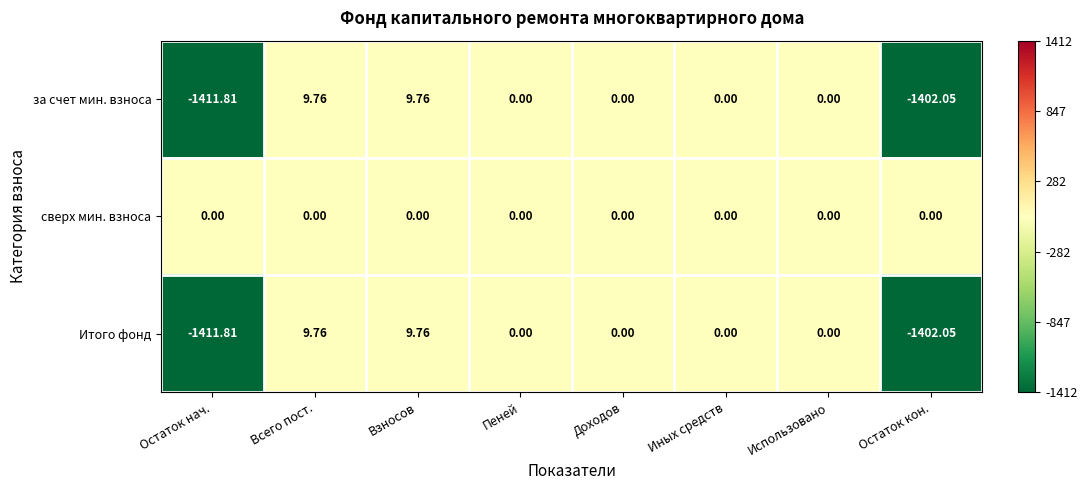

At which label does Итого фонд first exceed 0?

Всего пост.